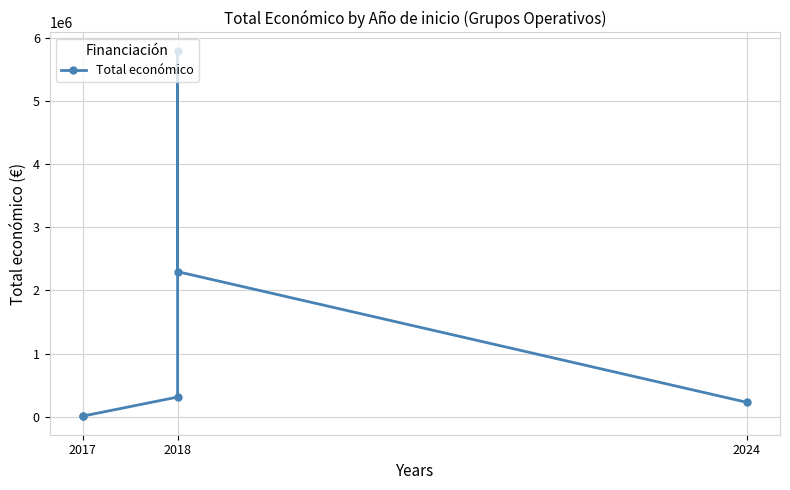

Count the number of categories in the chart.

6